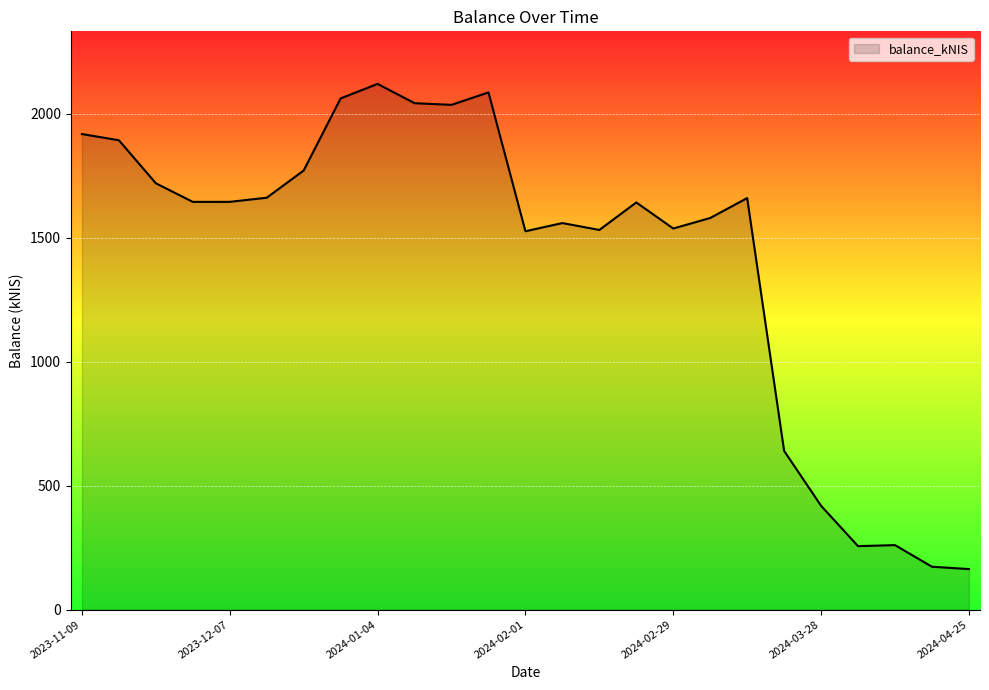

What is the smallest value displayed?

163.3